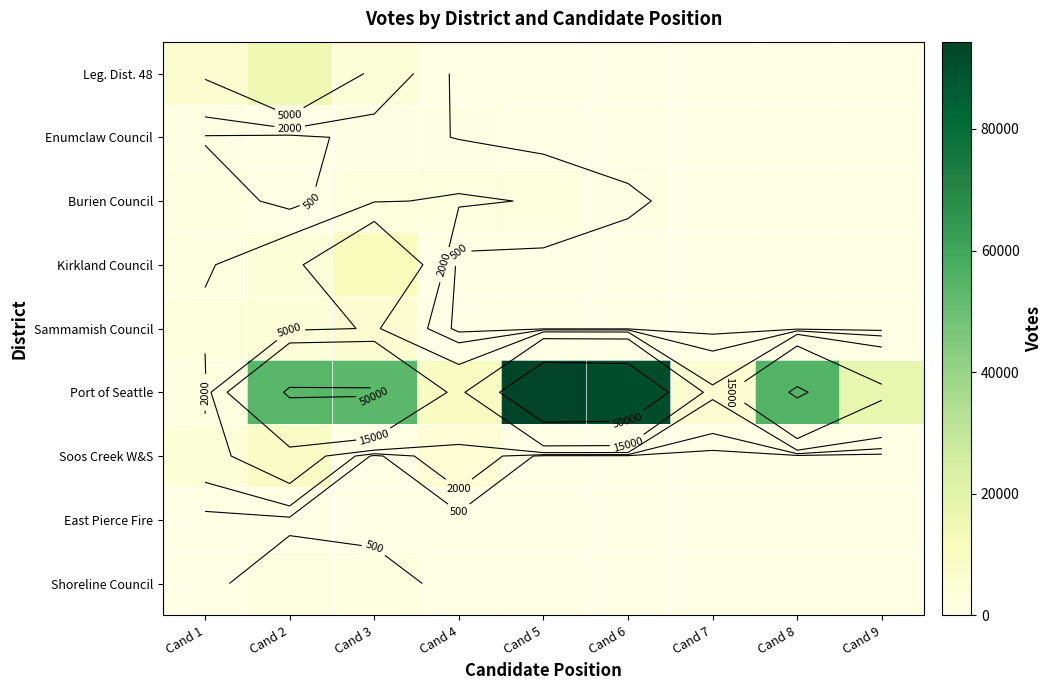

List the labels in order of Burien Council value, largest first.

Cand 4, Cand 5, Cand 3, Cand 1, Cand 6, Cand 2, Cand 7, Cand 8, Cand 9